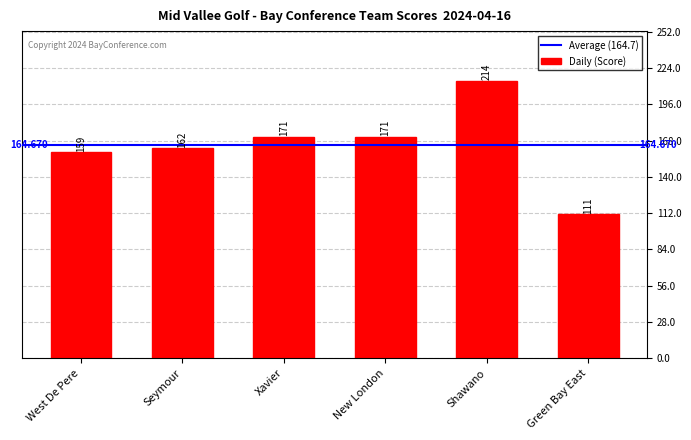

What is the change in value from West De Pere to Green Bay East?

-48